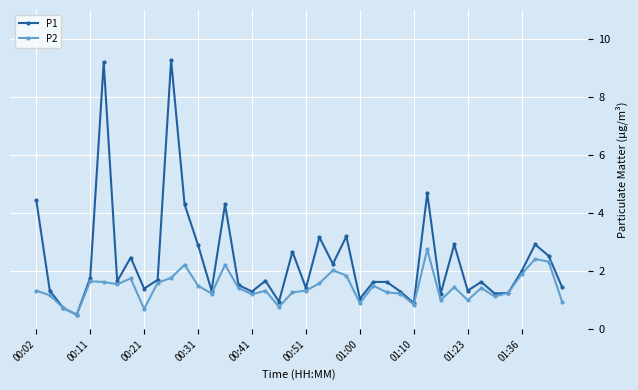

What is the value of the P2 point at the 3rd from the left?

0.7